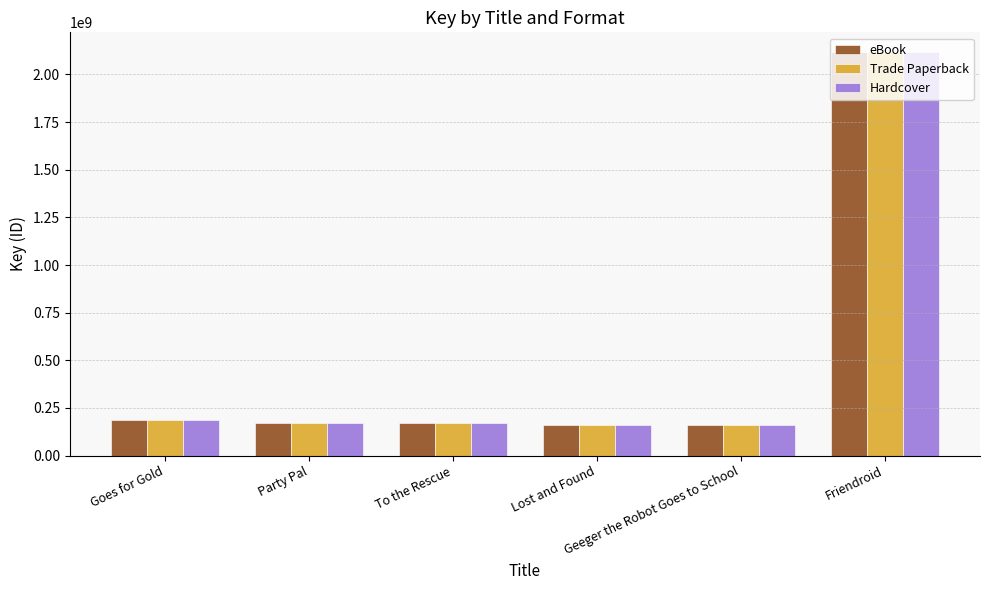

What is the difference between the maximum and minimum values in the Hardcover series?

1955790395